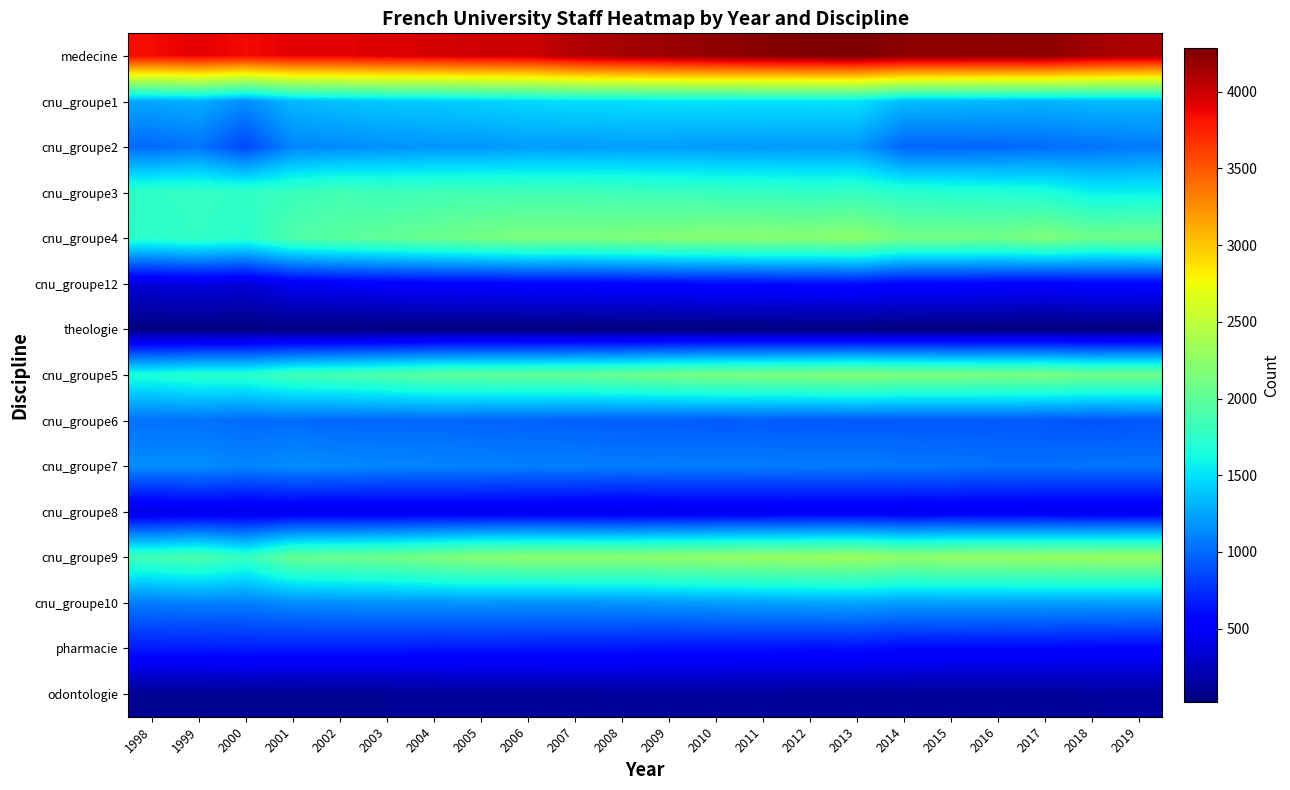

At which category is the sum across all series the highest?

2013